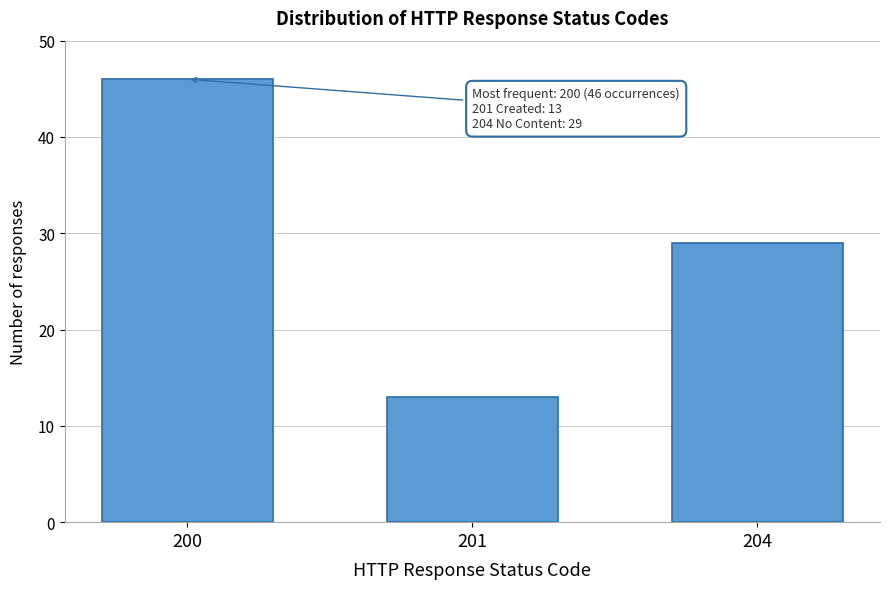

Reading left to right, what are all the values shown in this chart?

200=46	201=13	204=29